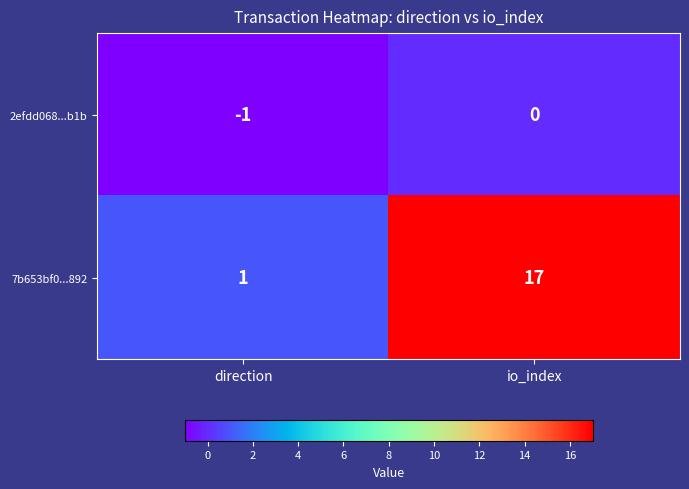

What is the difference between the 2efdd068...b1b values at direction and io_index?

1